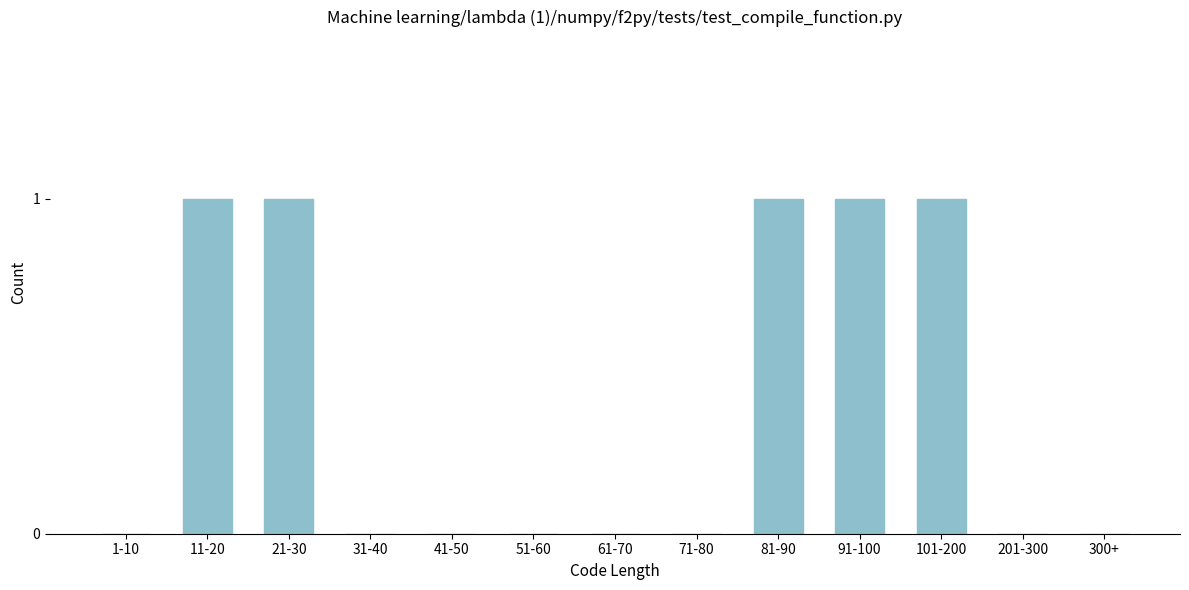

Reading left to right, extract all data points from this chart.

1-10=0	11-20=1	21-30=1	31-40=0	41-50=0	51-60=0	61-70=0	71-80=0	81-90=1	91-100=1	101-200=1	201-300=0	300+=0